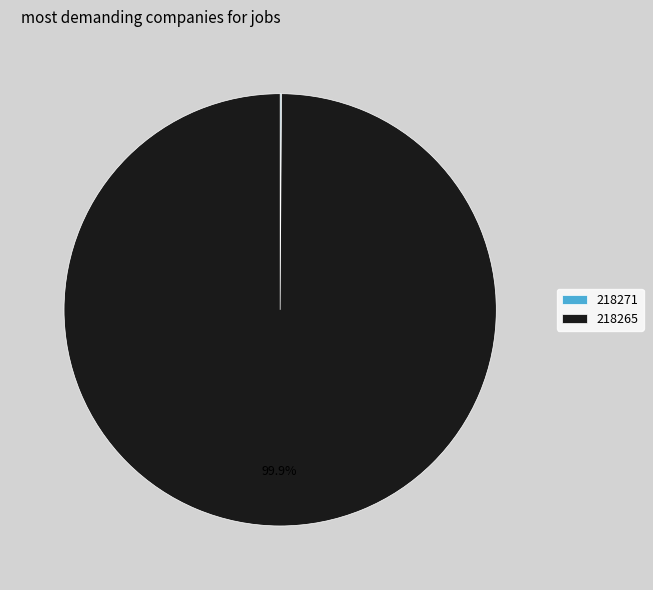

To the nearest percent, what percentage of the pie is 218265?

100%